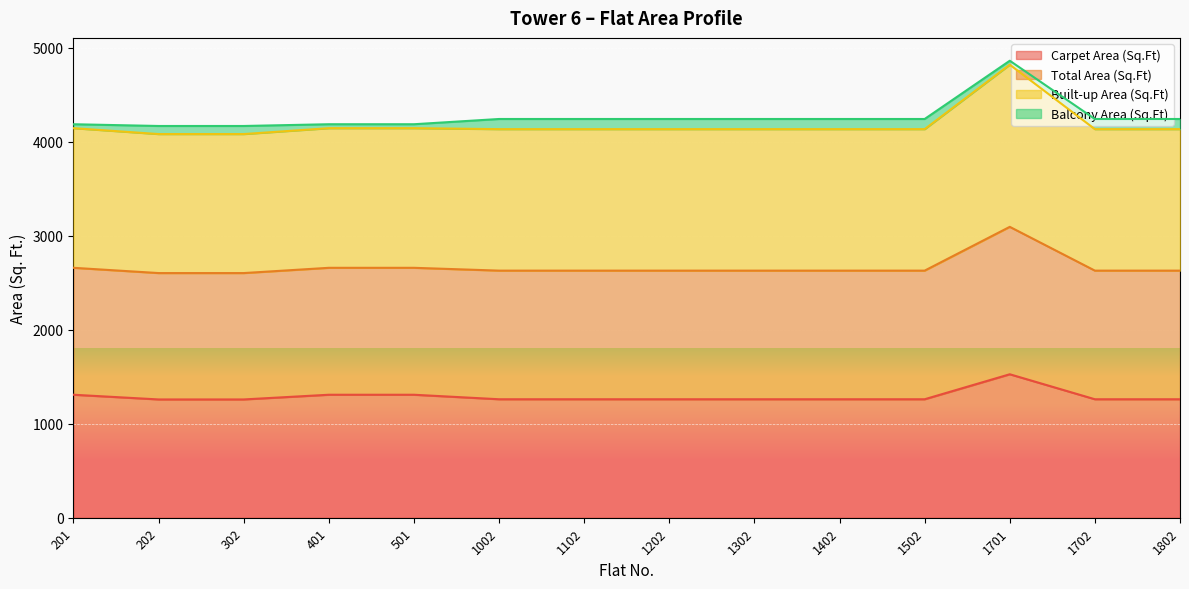

How many lines are shown in the chart?

4